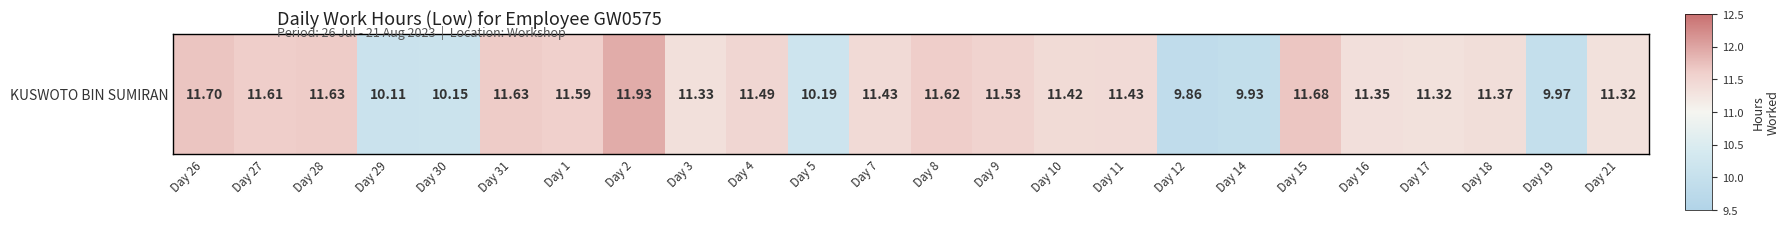

Reading left to right, what are all the values shown in this chart?

11.7	11.6	11.6	10.1	10.2	11.6	11.6	11.9	11.3	11.5	10.2	11.4	11.6	11.5	11.4	11.4	9.9	9.9	11.7	11.3	11.3	11.4	10.0	11.3